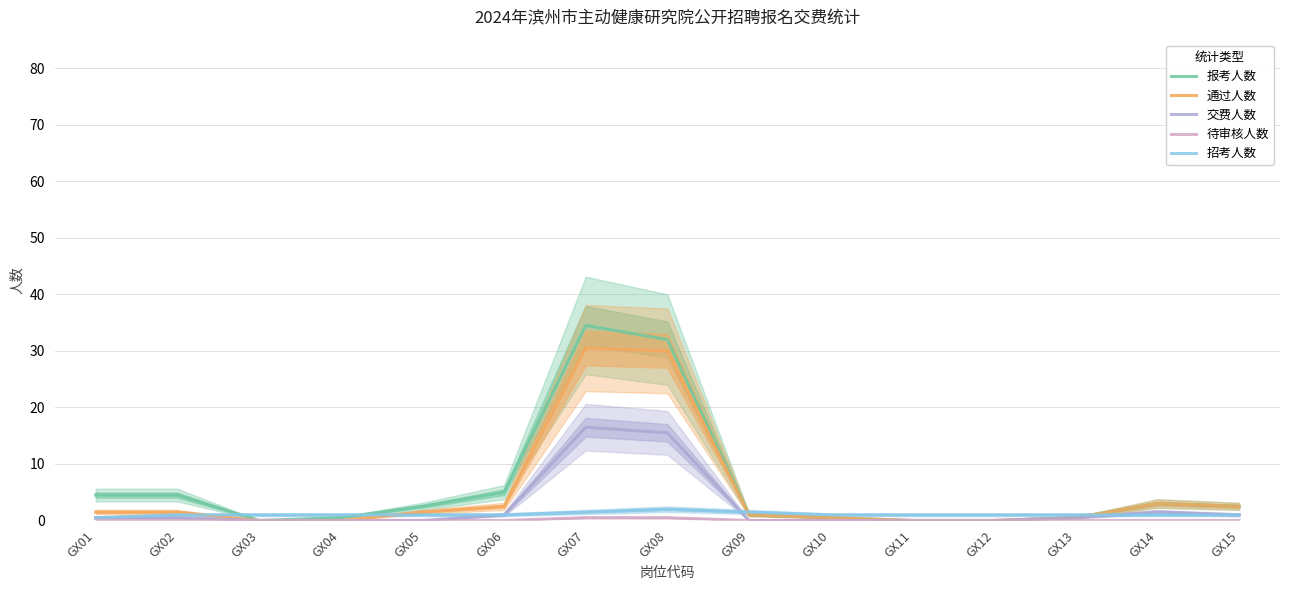

Rank the series by their average value, from lowest to highest.

待审核人数, 招考人数, 交费人数, 通过人数, 报考人数